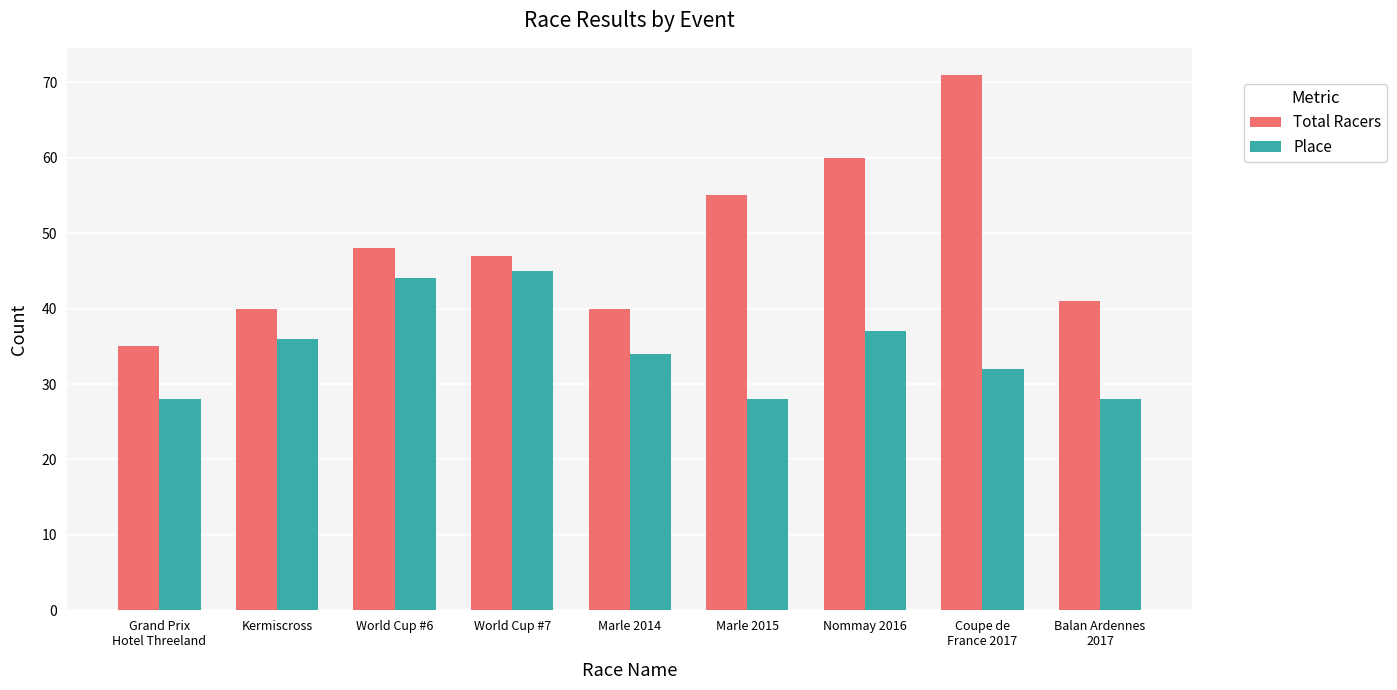

What position from the right is World Cup #7?

6